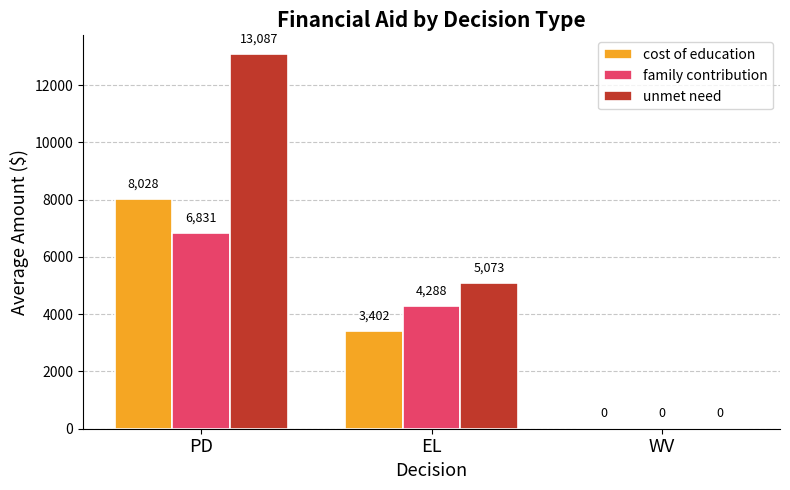

At which label is cost of education closest to 4013?

EL